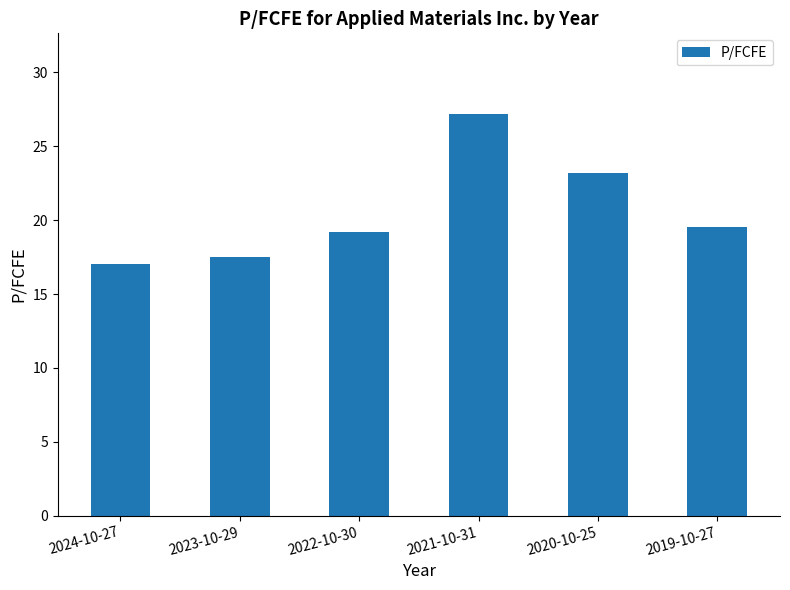

What is the sum of all values?

123.7